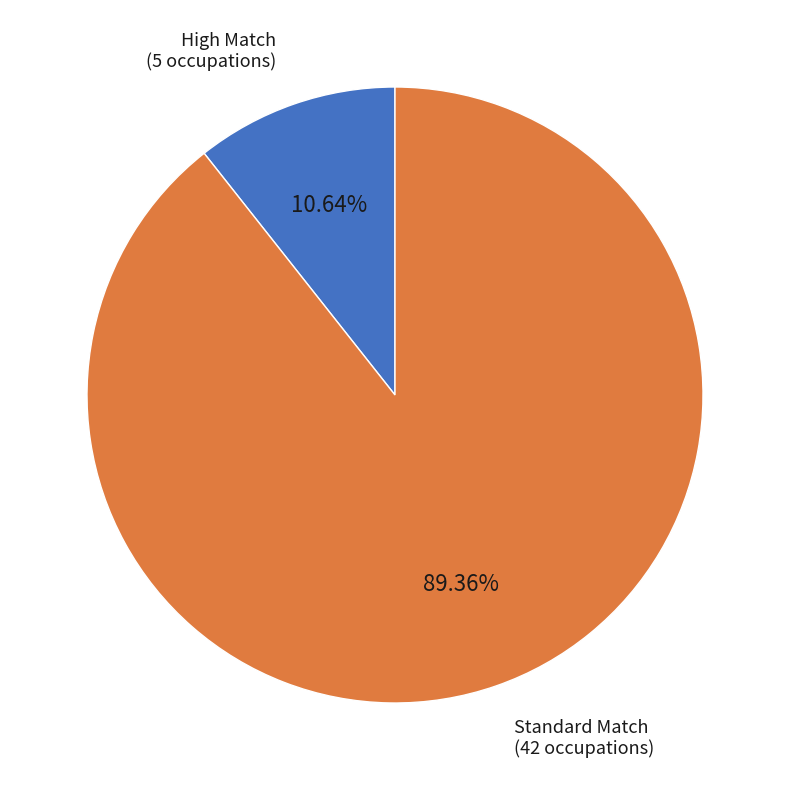

Is there any slice that represents more than half of the pie?

Yes